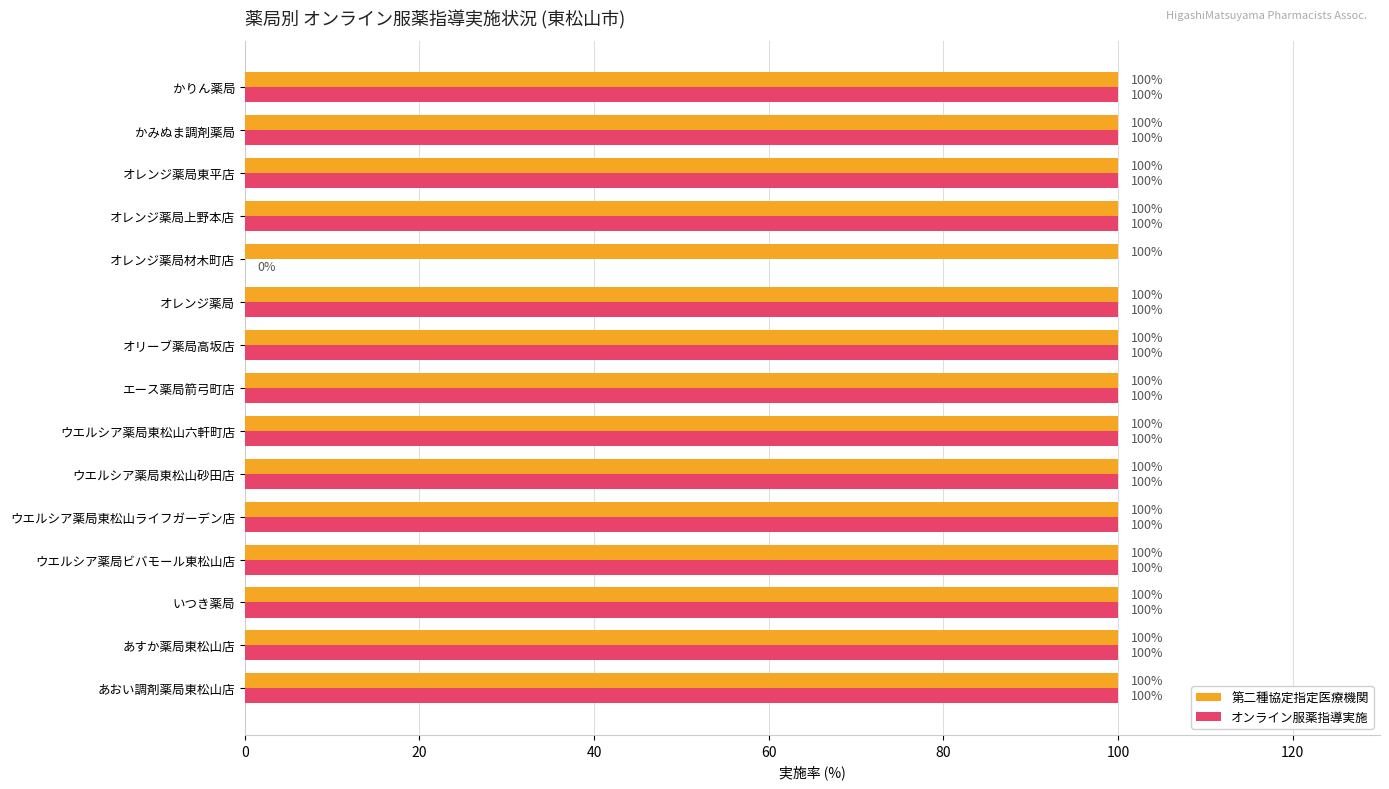

What is the sum of all オンライン服薬指導実施 values?

1400